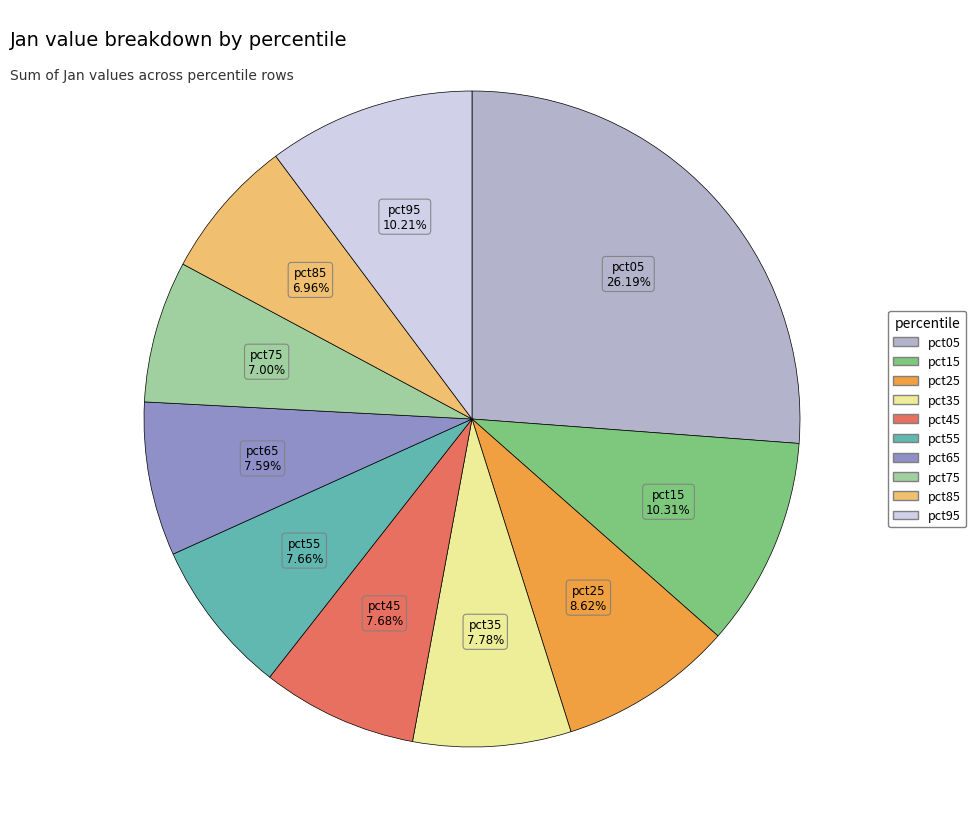

What portion of the pie excludes pct85?

93.0%